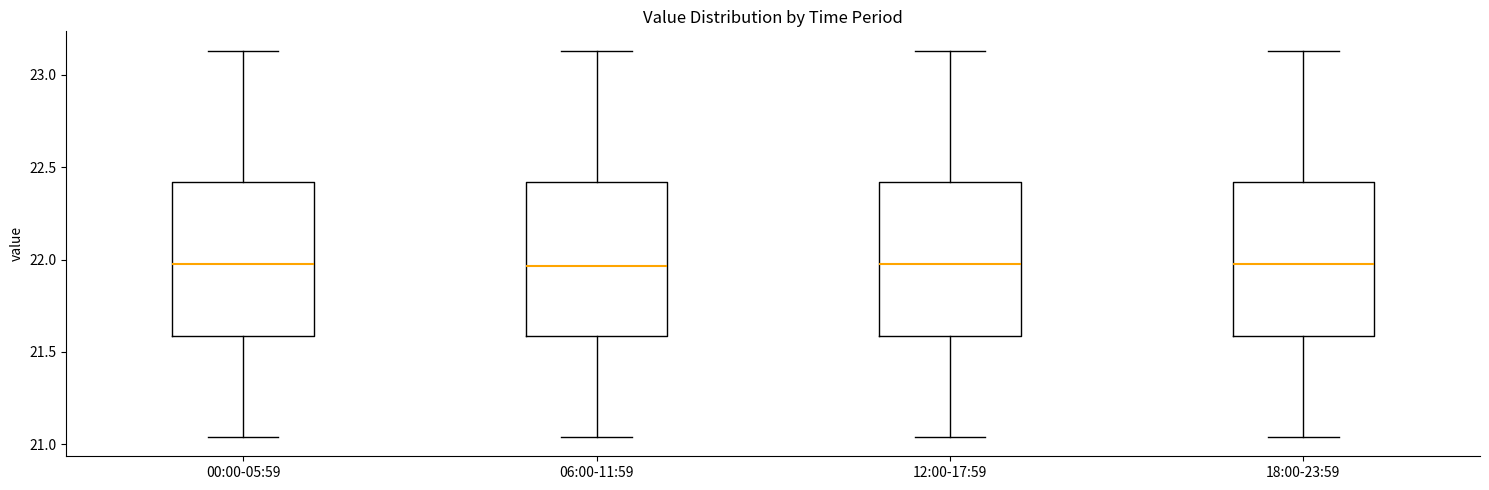

Where is the lower edge of the box for 00:00-05:59 on the y-axis? The values are not printed on the chart, so give them approximately, as read against the axis.

21.60